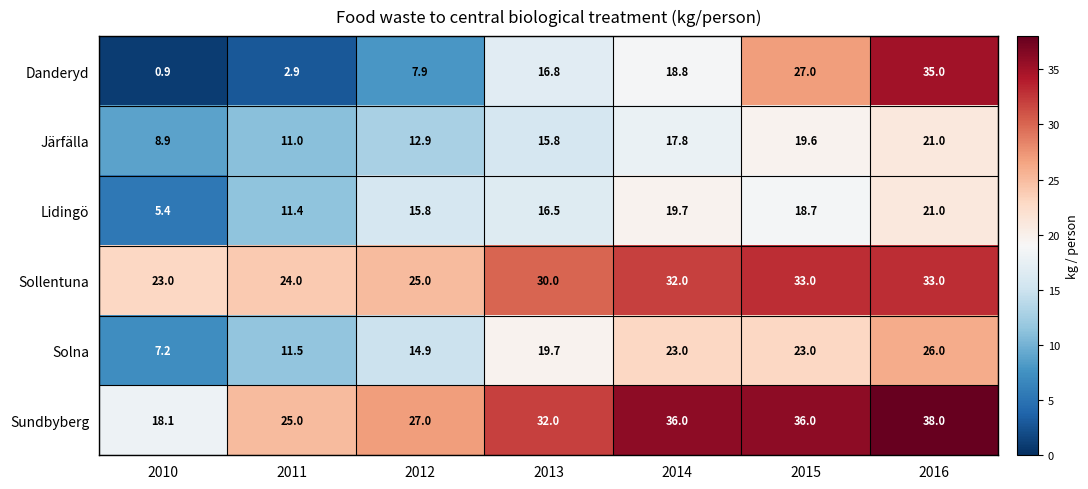

What is the sum of all Lidingö values?

108.5